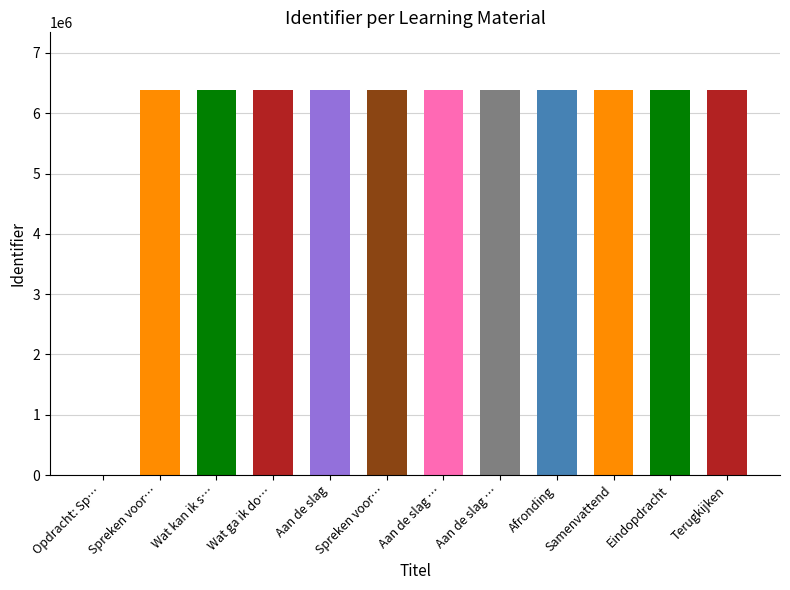

How many values exceed 6383699?

5